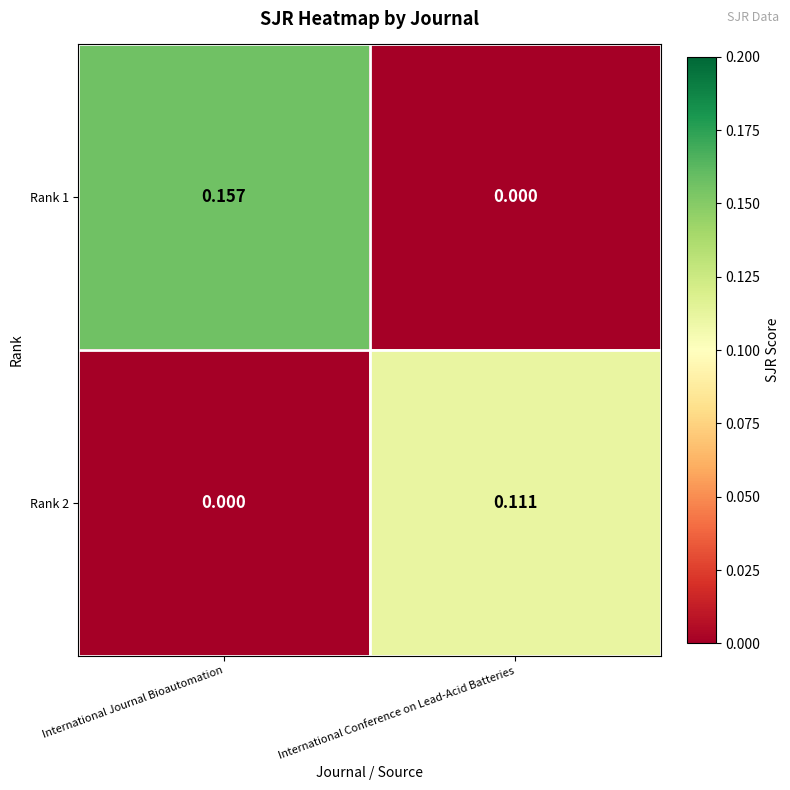

Where is Rank 1 nearest to the value 0?

International Conference on Lead-Acid Batteries